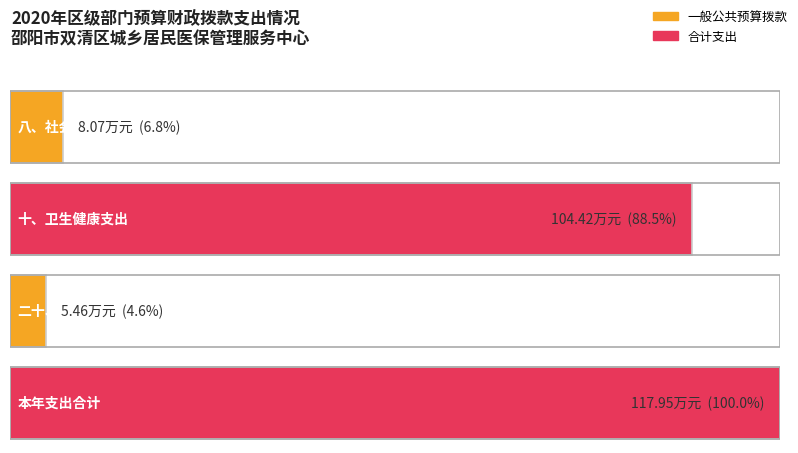

What is the approximate value of 合计 at 八、社会保障和就业支出?

8.1